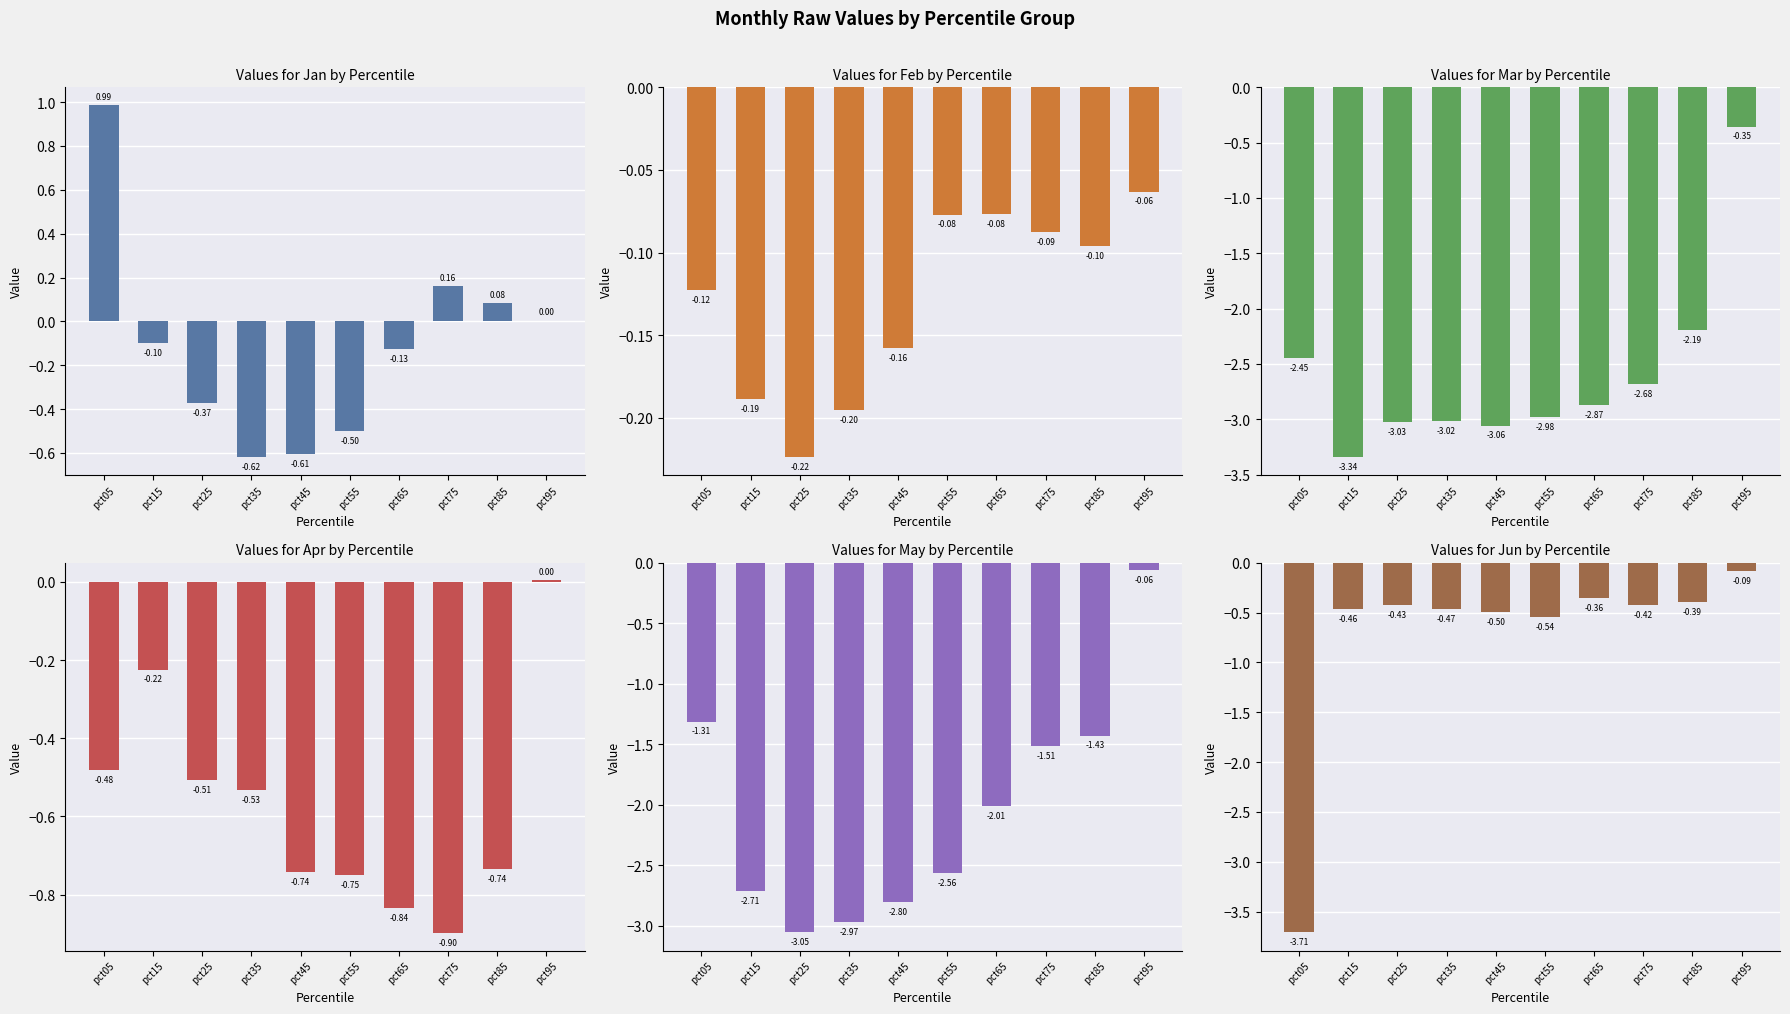

What is the sum of the May values at pct35 and pct25?

-6.0